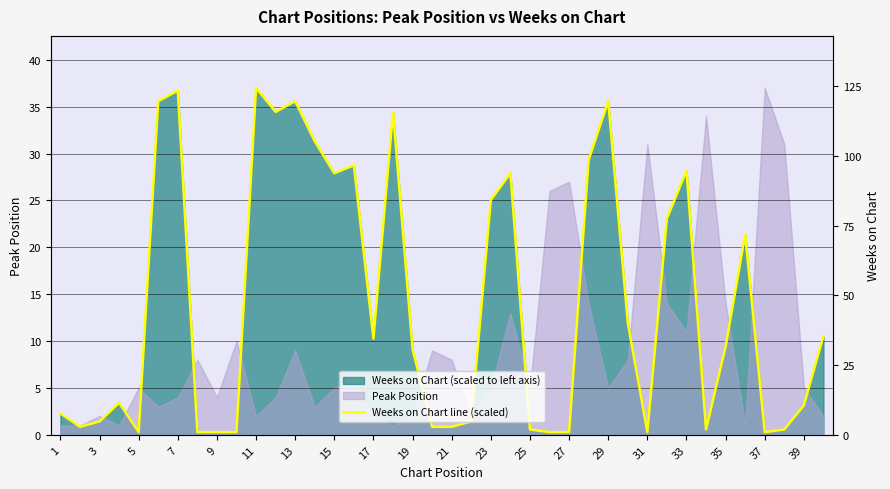

How many categories are shown in the chart?

40